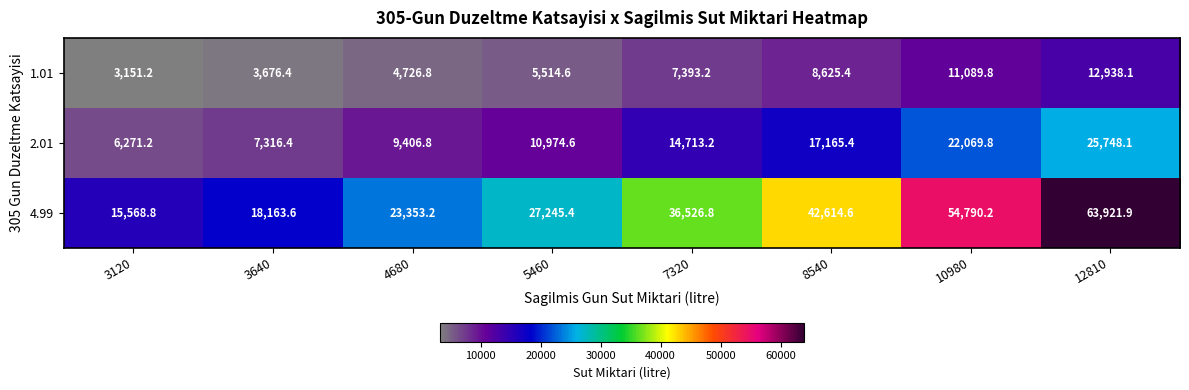

At which category is the sum across all series the highest?

12810